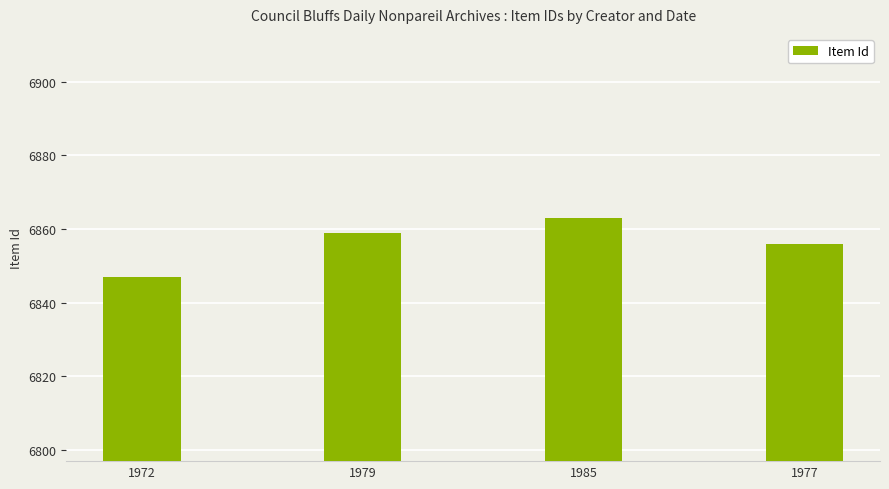

What is the value of the 2nd bar from the left?

6859